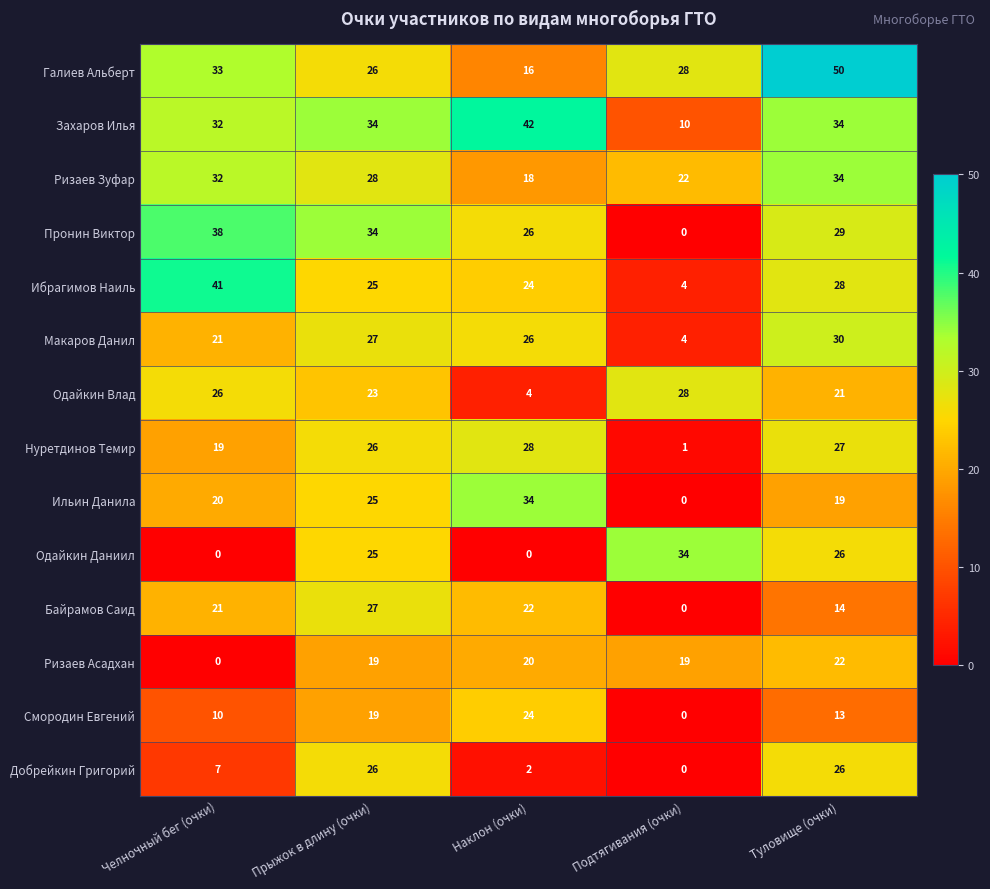

How many values in Смородин Евгений are above zero?

4